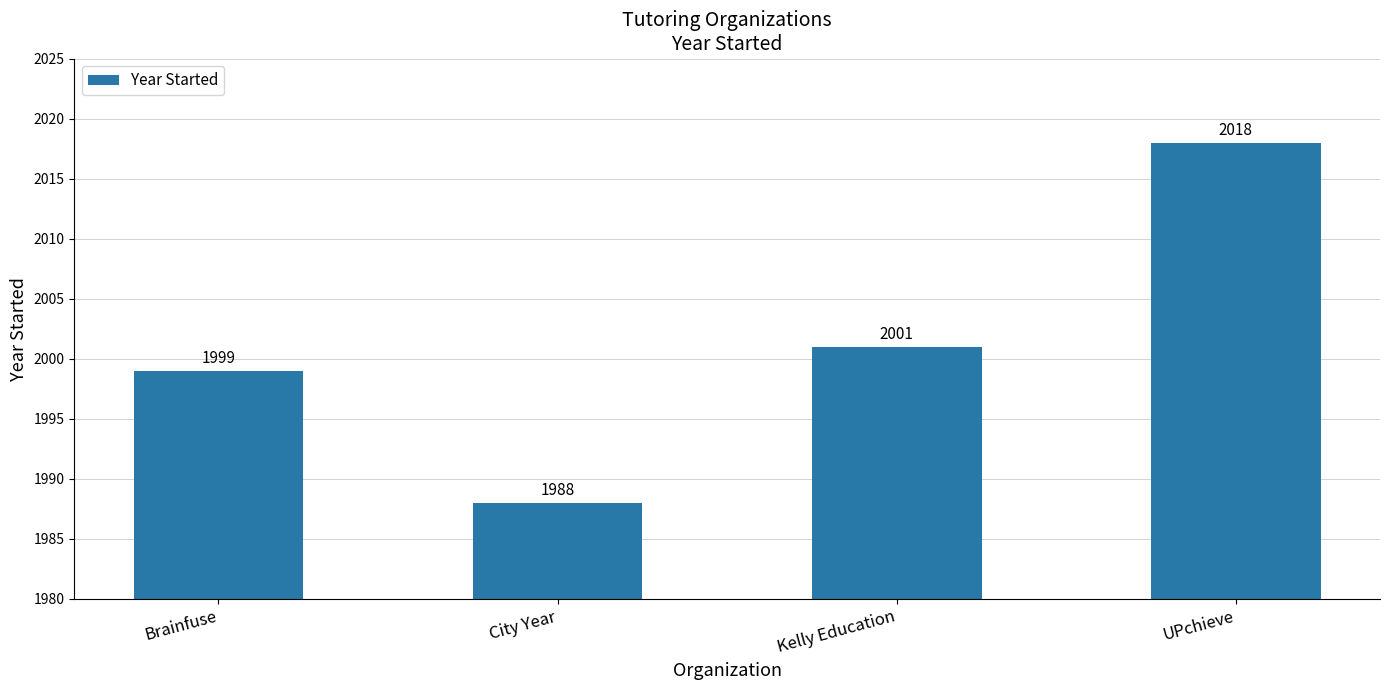

Where is the data nearest to the value 2003?

Kelly Education